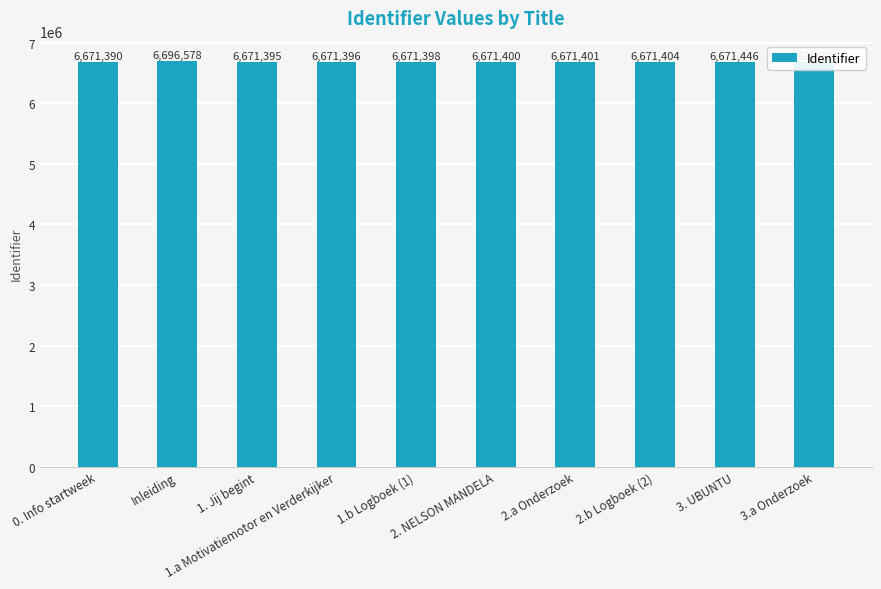

How many data points does each series have?

10